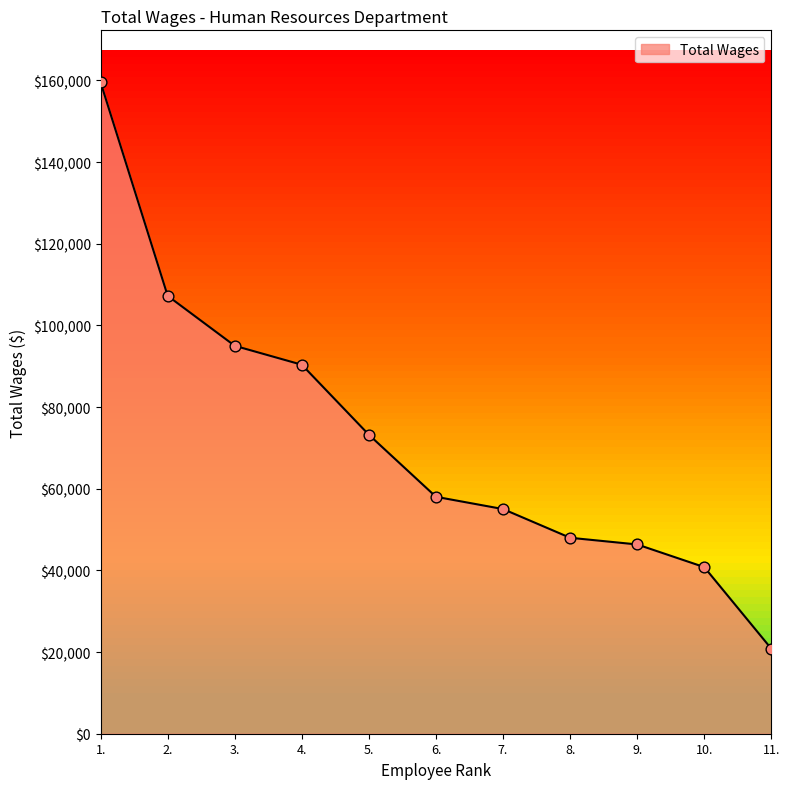

What is the change in value from 1. to 3.?

-64511